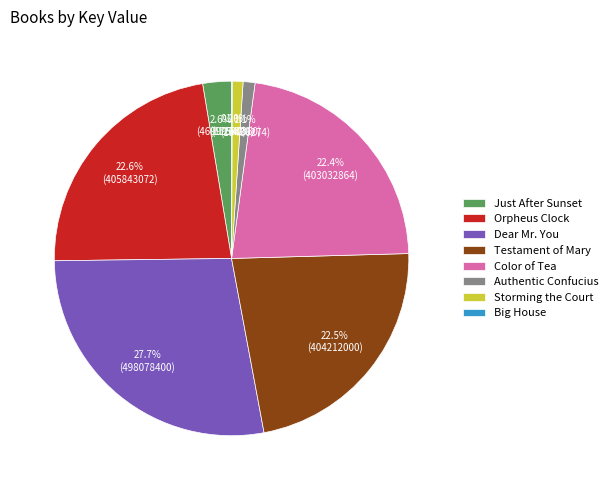

What percentage is the Storming the Court slice, to the nearest percent?

1%